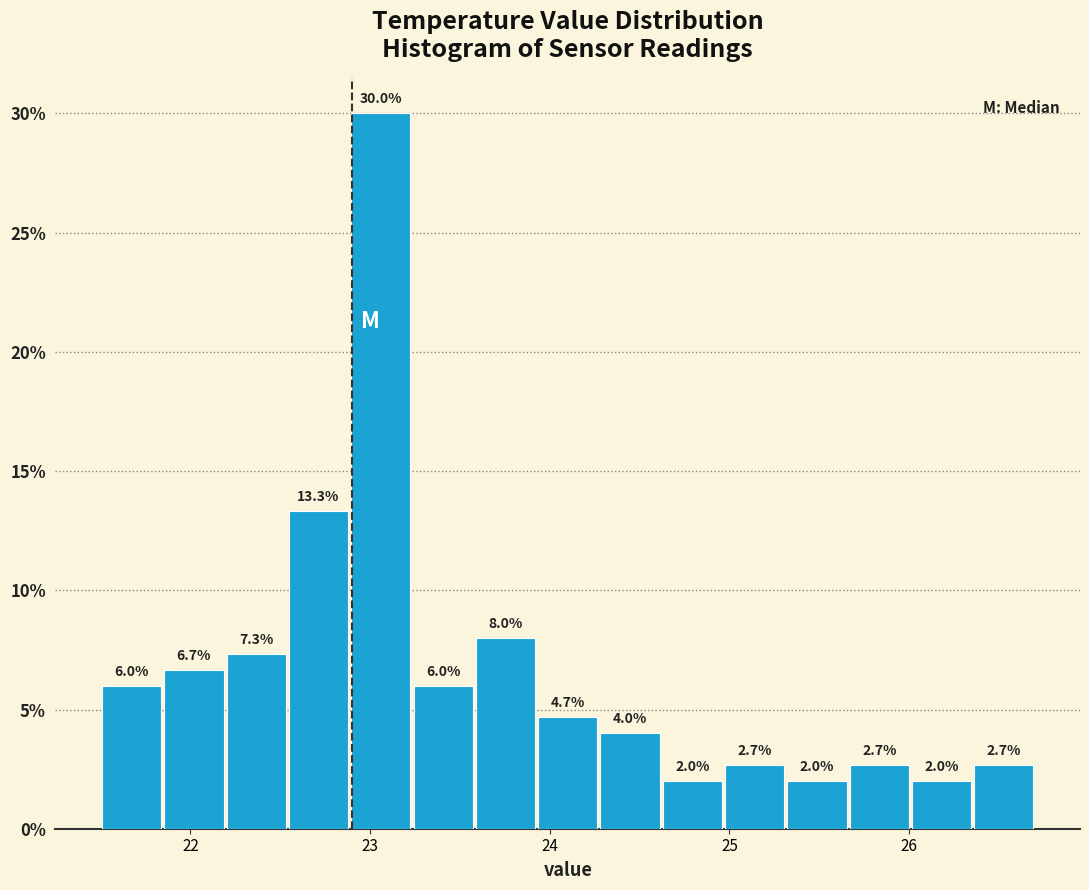

Around what value on the x-axis is the tallest bar? Give the approximate position of its centre, as read against the axis.

23.1